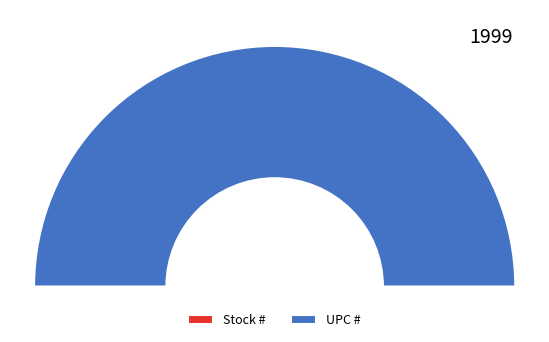

Which category has the biggest portion of the pie?

UPC #